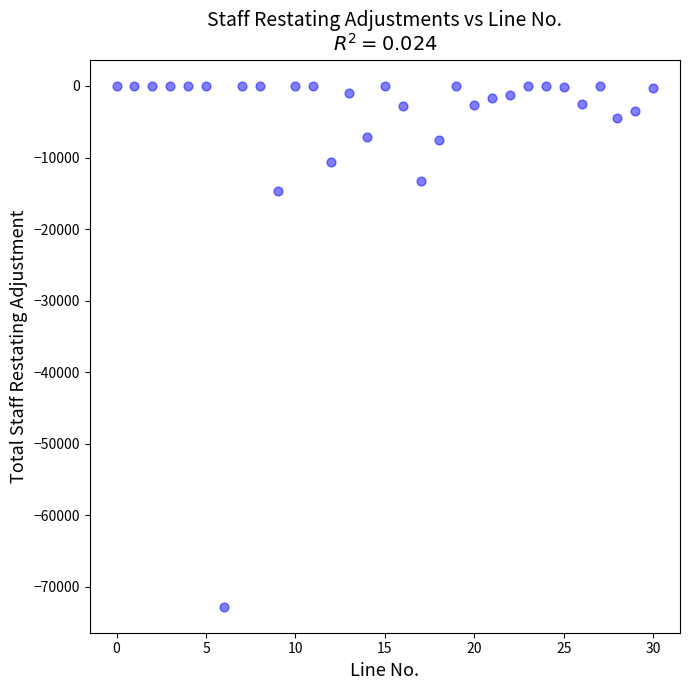

What is the range of Y values (max minus min)?

72863.0